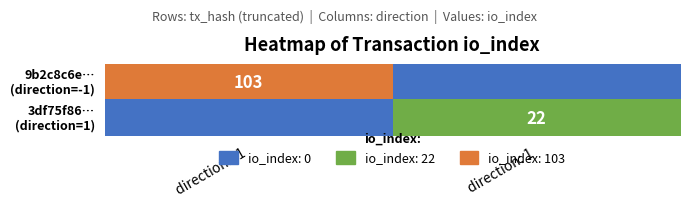

The 3df75f86… (direction=1) series shows 13 at direction: 1. True or false?

False